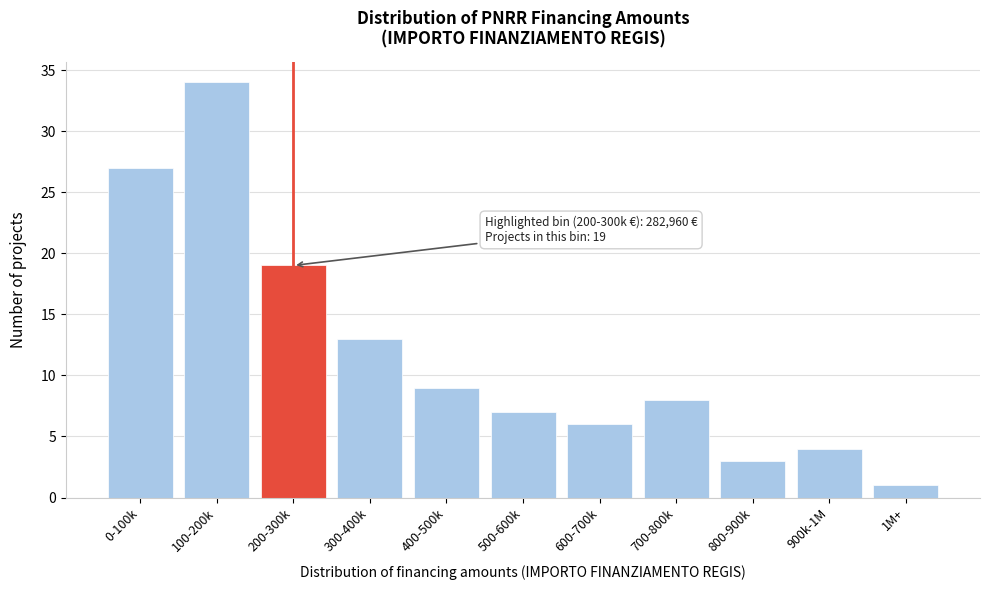

Reading left to right, transcribe all the data shown in this chart.

0-100k=27	100-200k=34	200-300k=19	300-400k=13	400-500k=9	500-600k=7	600-700k=6	700-800k=8	800-900k=3	900k-1M=4	1M+=1